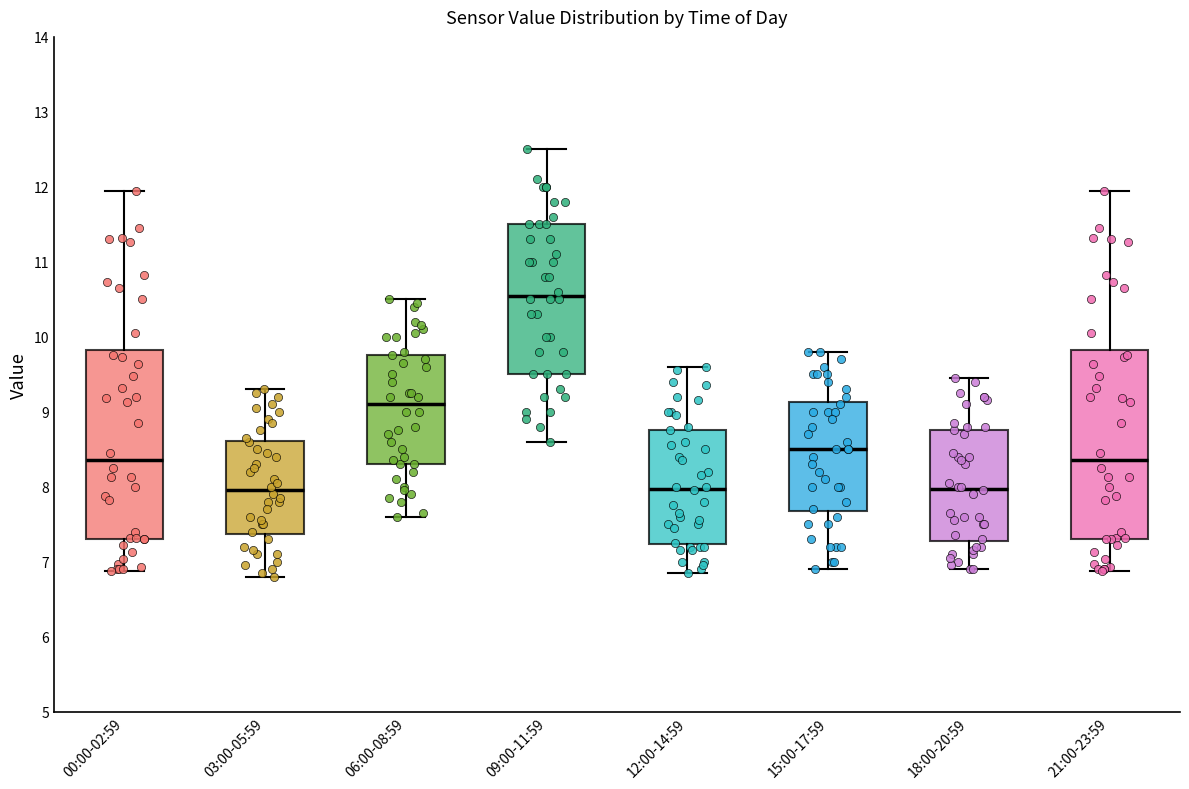

Reading left to right, read every box against the y-axis: the position of its median line, the range the box covers, and the ends of its whiskers. The values are not printed on the chart, so give them approximately, as read against the axis.

00:00-02:59: median 8.4, box 7.3 to 9.8, whiskers 6.9 to 12.0
03:00-05:59: median 8.0, box 7.4 to 8.6, whiskers 6.8 to 9.3
06:00-08:59: median 9.1, box 8.3 to 9.8, whiskers 7.6 to 10.5
09:00-11:59: median 10.6, box 9.5 to 11.5, whiskers 8.6 to 12.5
12:00-14:59: median 8.0, box 7.2 to 8.8, whiskers 6.9 to 9.6
15:00-17:59: median 8.5, box 7.7 to 9.1, whiskers 6.9 to 9.8
18:00-20:59: median 8.0, box 7.3 to 8.8, whiskers 6.9 to 9.5
21:00-23:59: median 8.4, box 7.3 to 9.8, whiskers 6.9 to 12.0